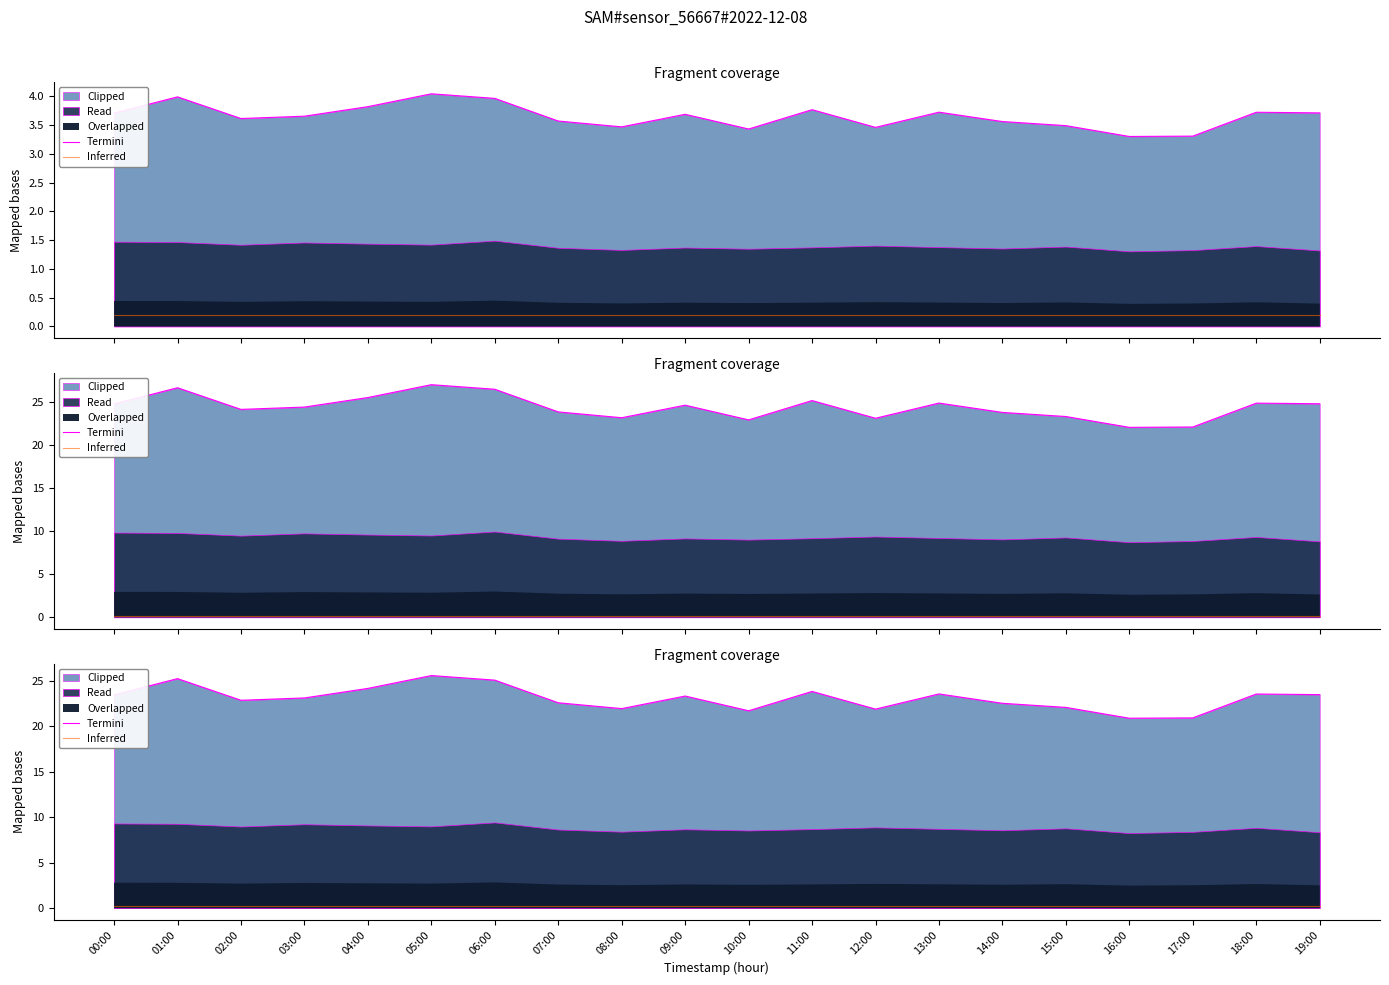

Which series has the largest range (max minus min)?

Termini